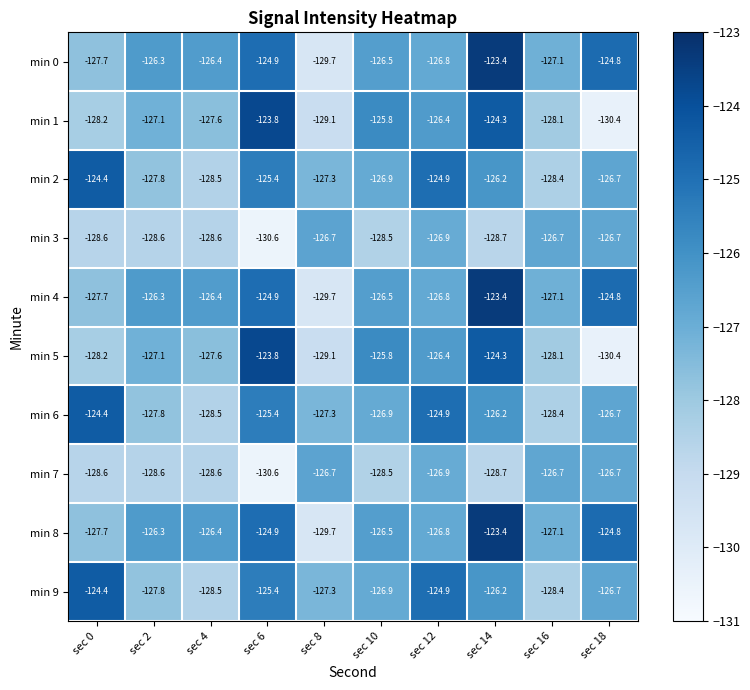

What is the difference between the min 4 values at sec 6 and sec 4?

1.5